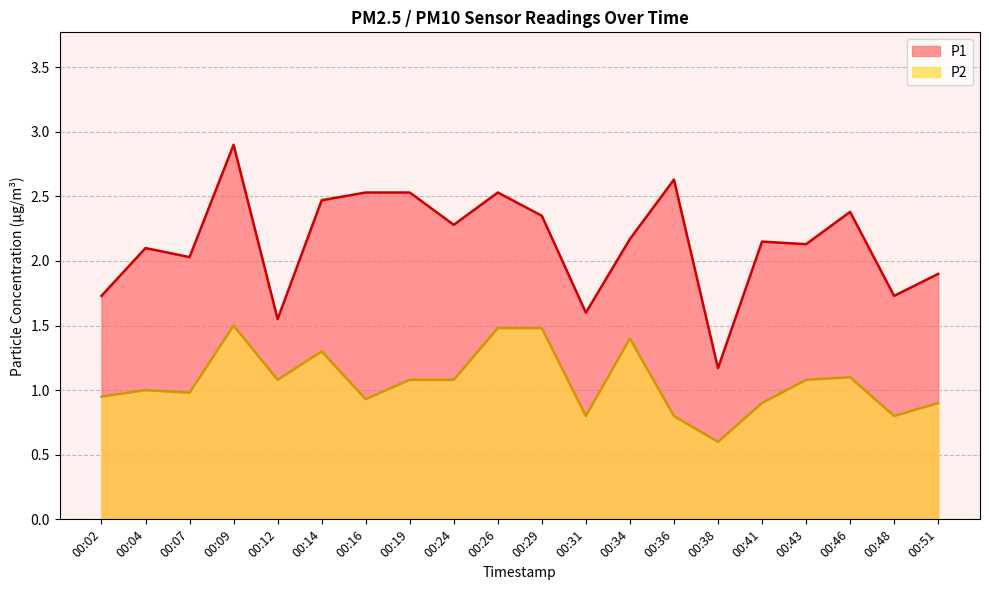

Where does the P2 series first go above 1?

00:09